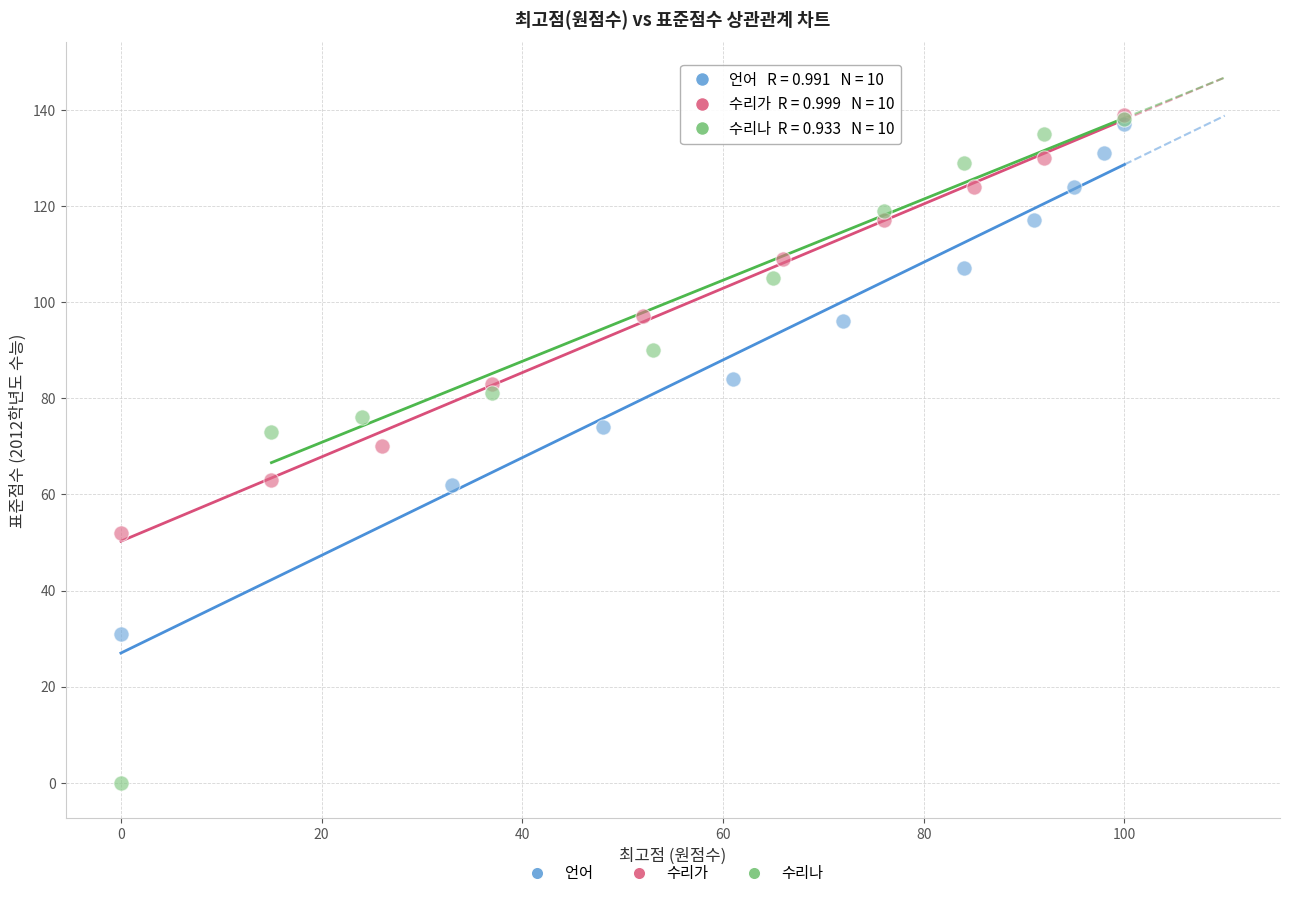

Which series contains the lowest Y value?

수리나